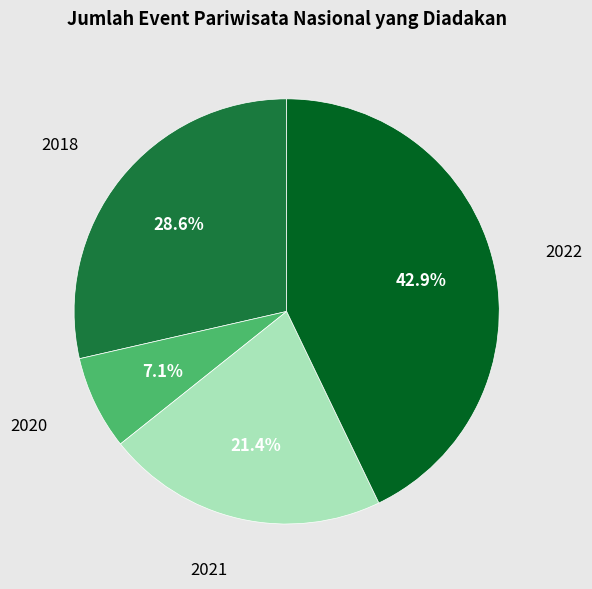

What percentage is the 2020 slice, to the nearest percent?

7%